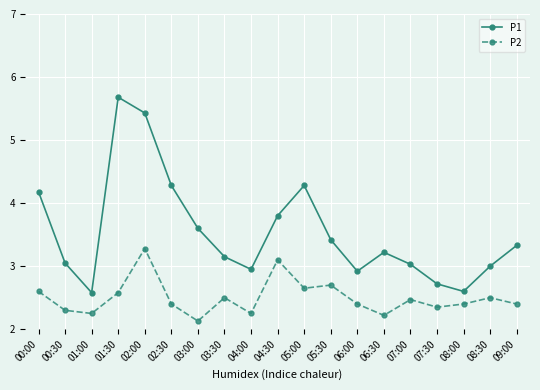

At which category is the sum across all series the highest?

02:00